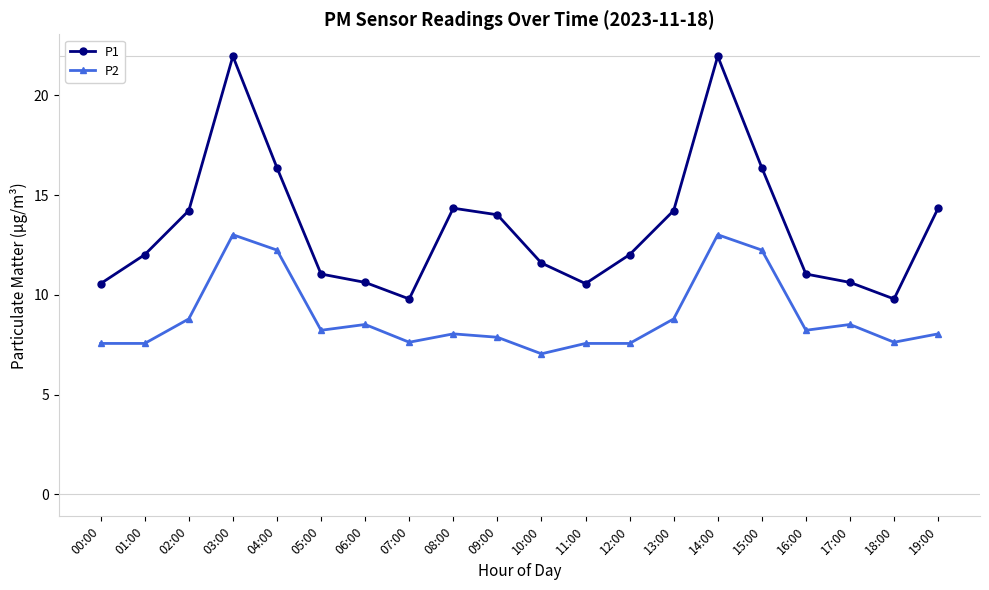

True or false: P1 has a value of 14.2 at 13:00.

True